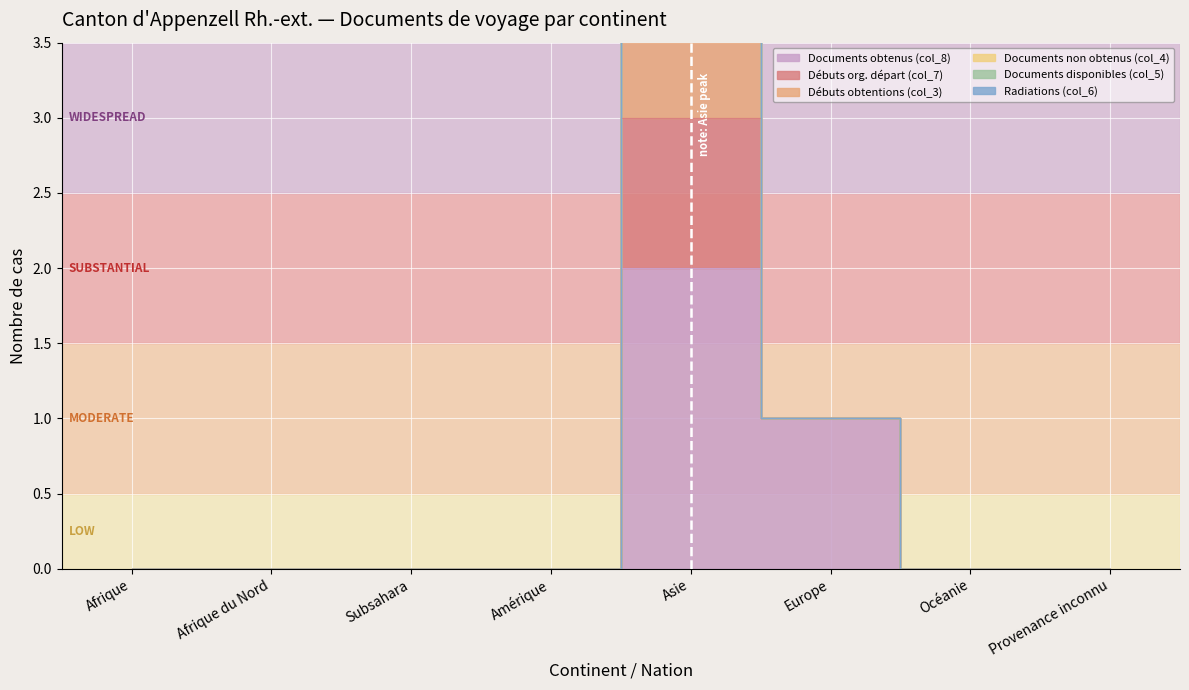

What is the label of the 6th point from the left?

Europe